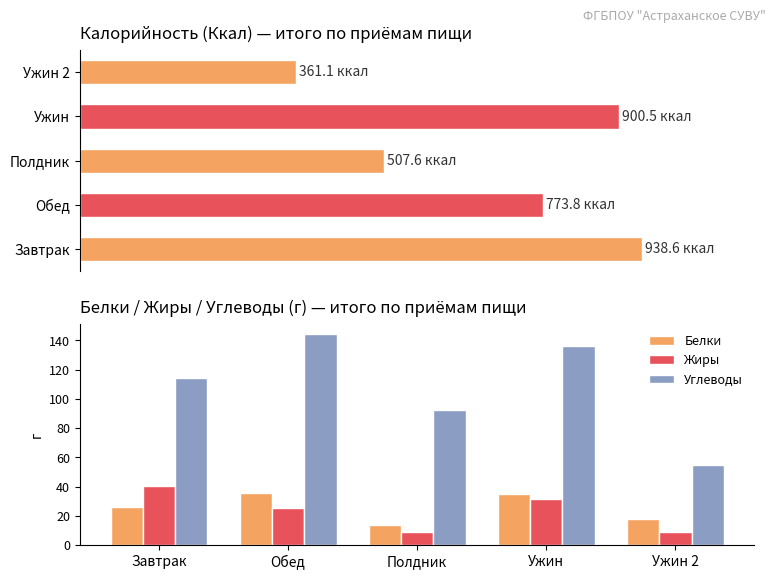

Which series has the widest spread of values?

Углеводы